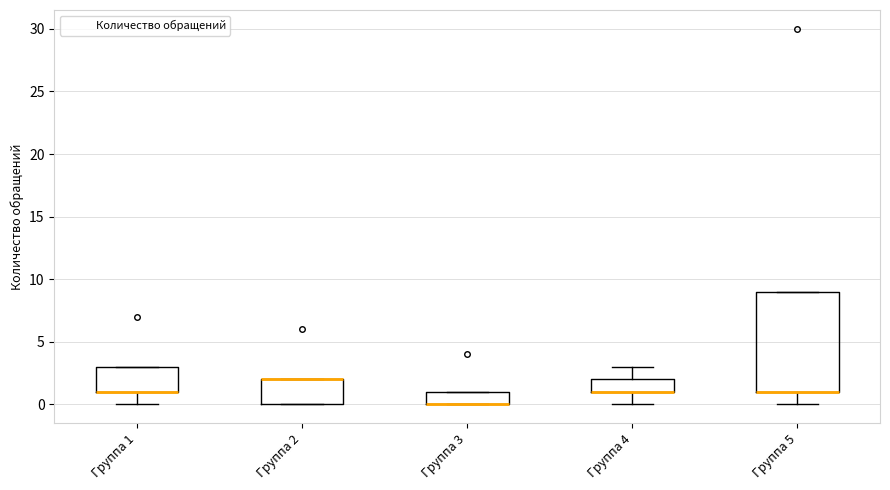

Where is the upper edge of the box for Группа 4 on the y-axis? The values are not printed on the chart, so give them approximately, as read against the axis.

2